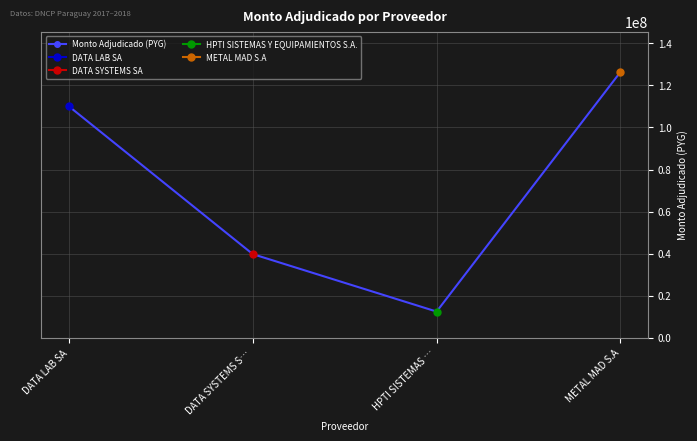

How many distinct data groups are displayed?

1